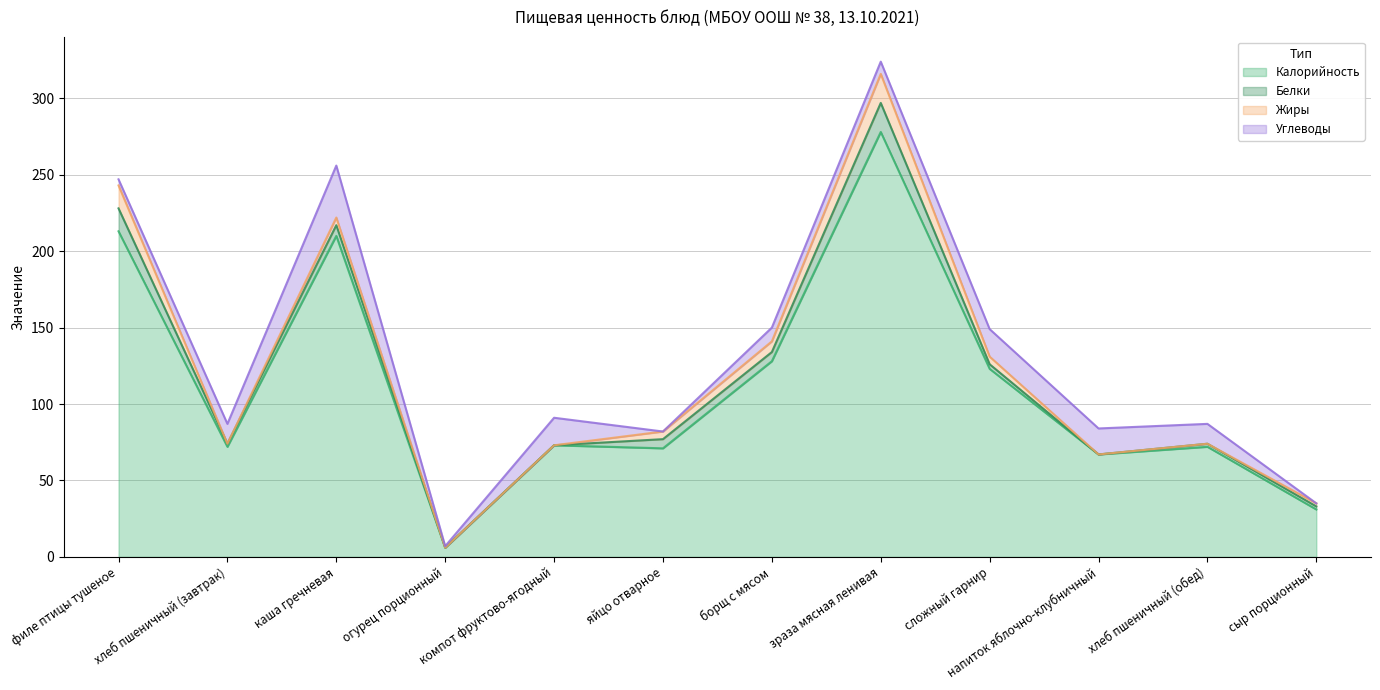

What is the sum of the Жиры values at напиток яблочно-клубничный and яйцо отварное?

5